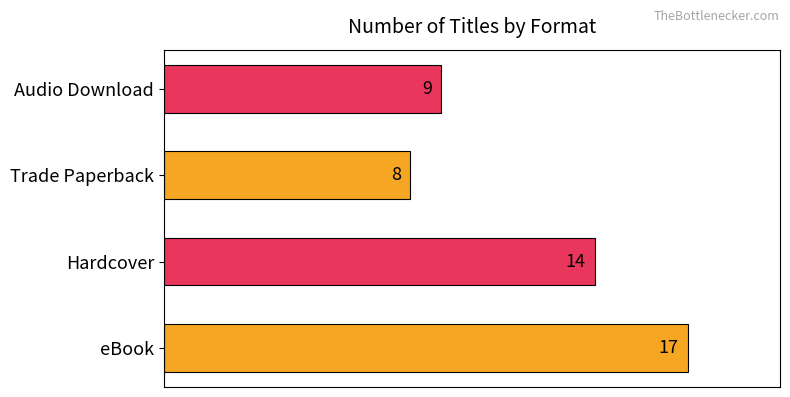

Reading bottom to top, transcribe all the data shown in this chart.

17	14	8	9